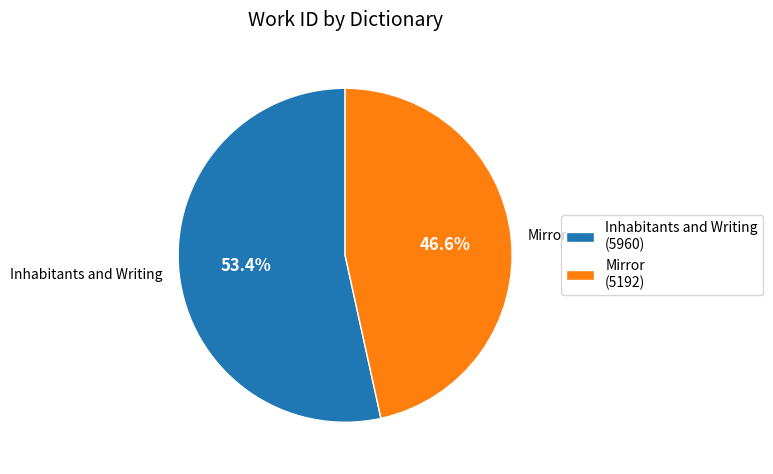

Rank the categories by value from lowest to highest.

Mirror, Inhabitants and Writing